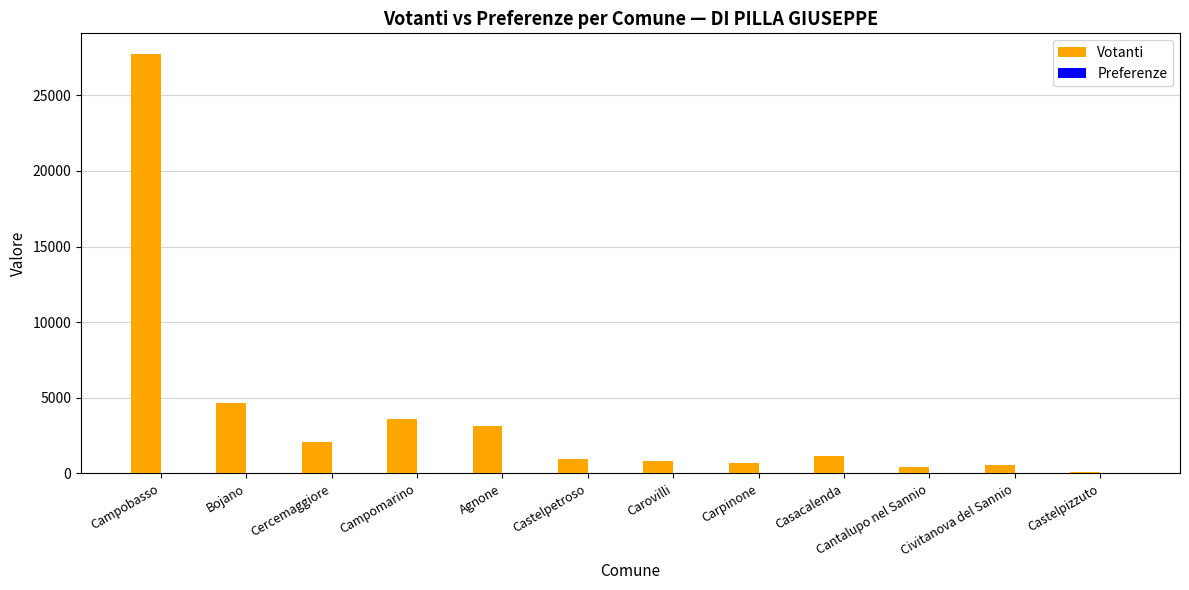

What is the sum of all Votanti values?

45804